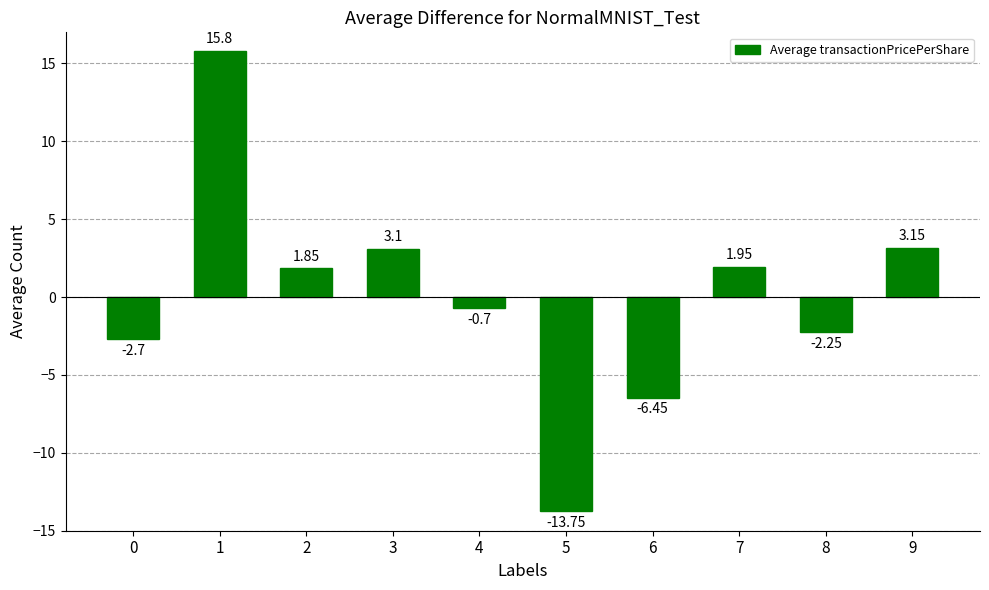

What is the value of the 4th bar from the left?

3.1